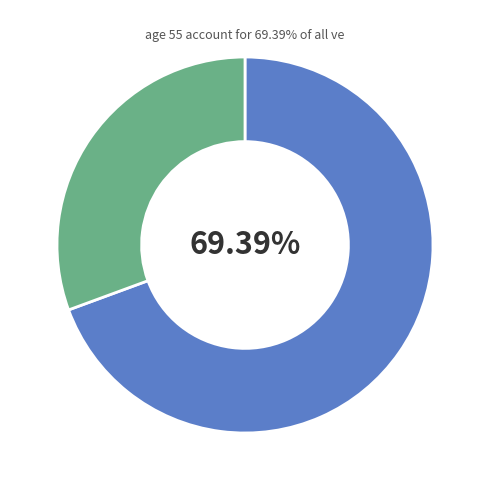

Does any single category account for the majority?

Yes